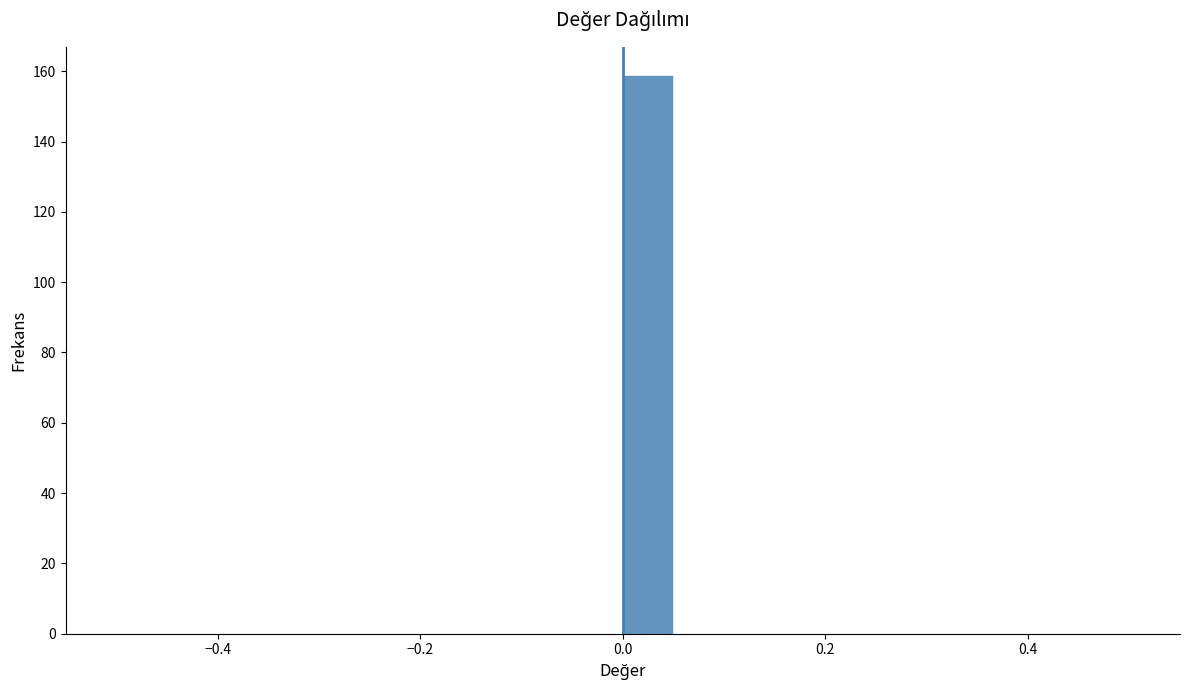

Around what value on the x-axis is the tallest bar? Give the approximate position of its centre, as read against the axis.

0.02